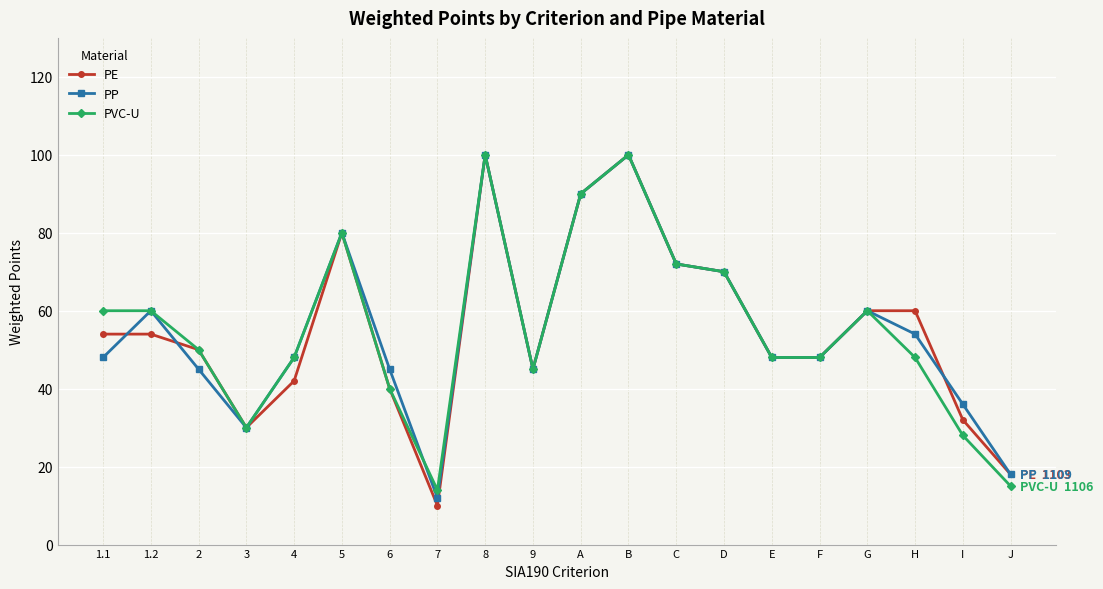

Between D and J, which series saw the biggest shift?

PVC-U